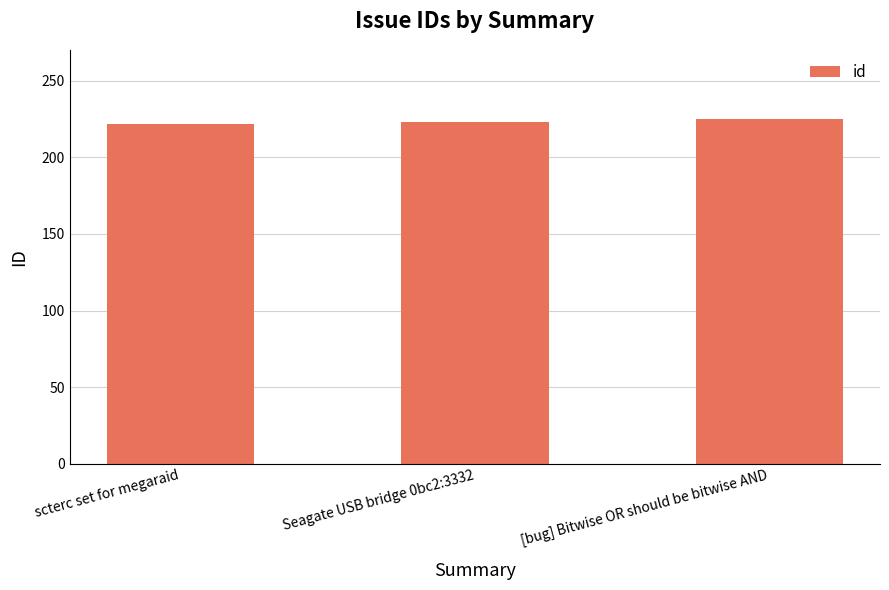

What is the difference between the maximum and minimum values?

3